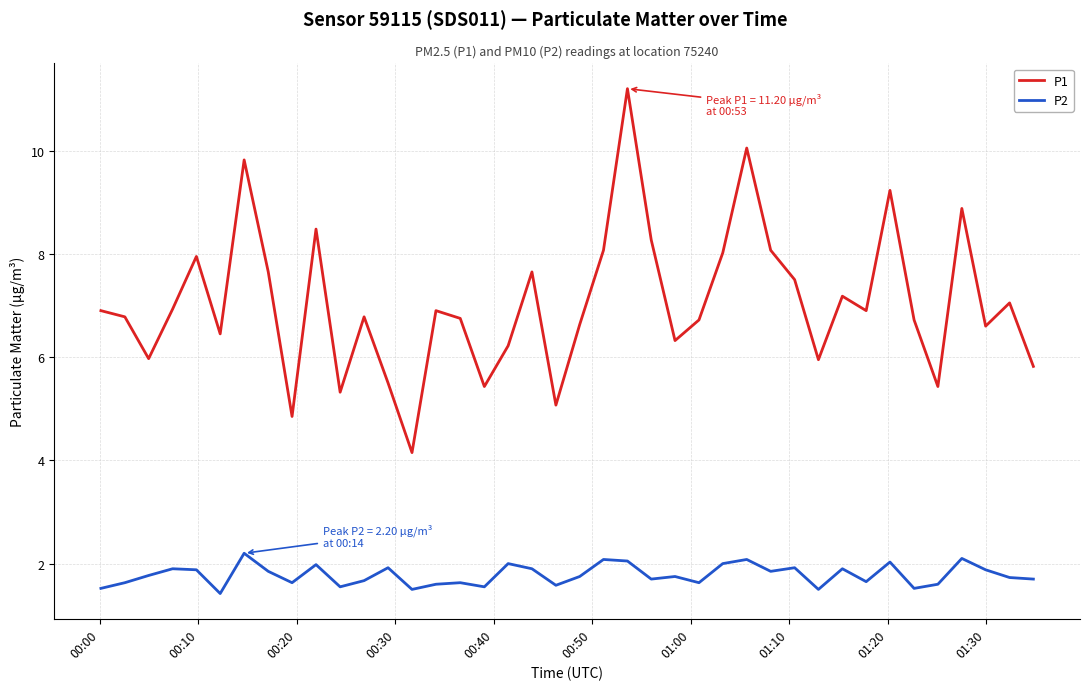

Which series has the largest range (max minus min)?

P1